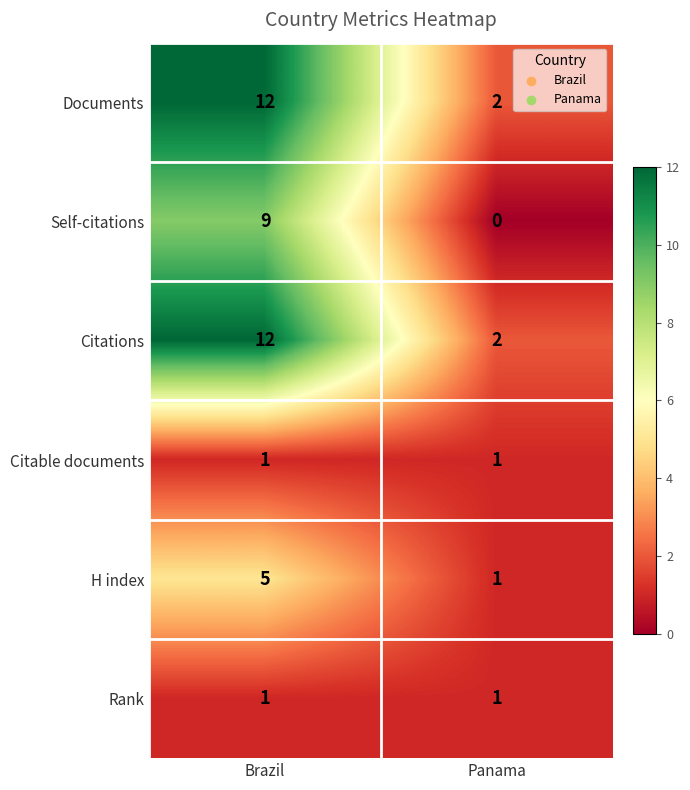

Reading left to right, list all the values displayed in this chart.

Documents: Brazil=12	Panama=2
Self-citations: Brazil=9	Panama=0
Citations: Brazil=12	Panama=2
Citable documents: Brazil=1	Panama=1
H index: Brazil=5	Panama=1
Rank: Brazil=1	Panama=1